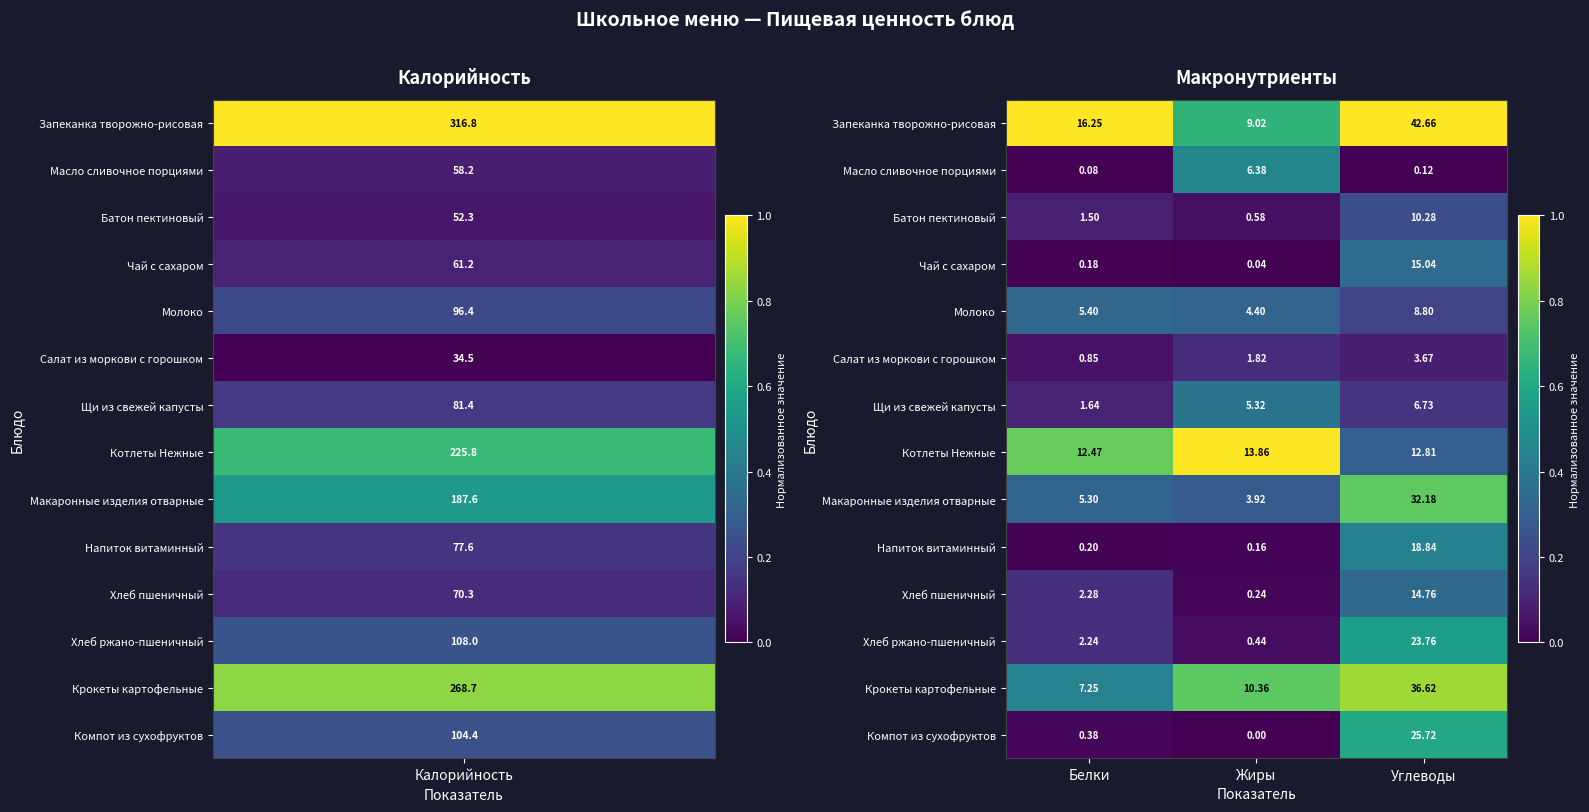

At which category is the sum across all series the highest?

Углеводы